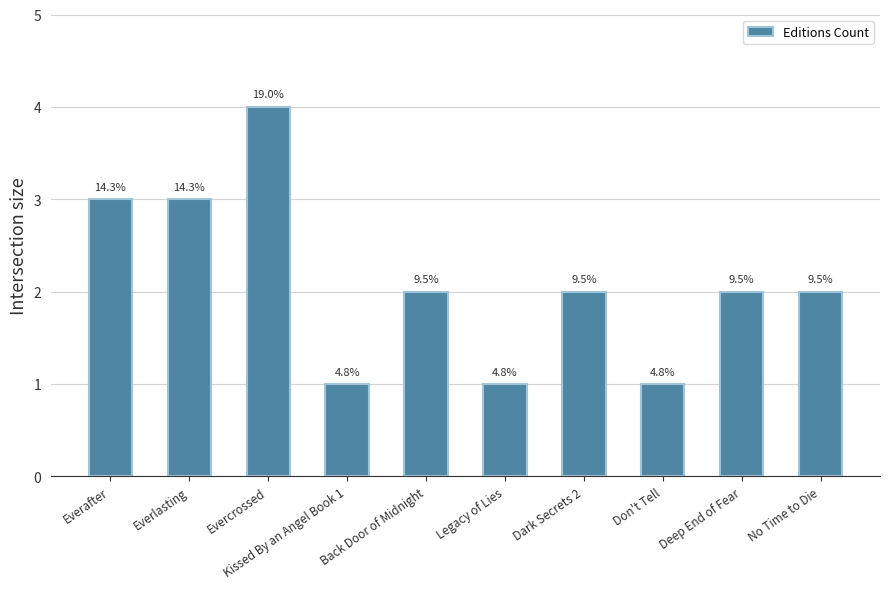

Does the chart contain any negative values?

No